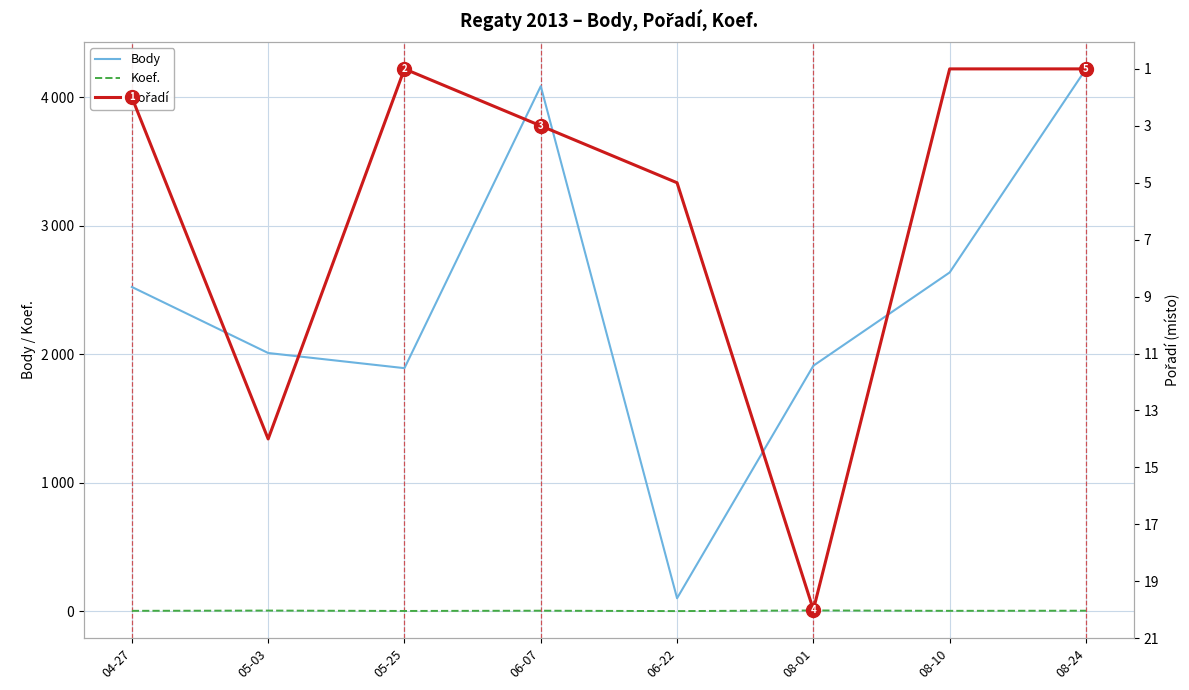

Which has a higher value, 04-27 or 08-01?

04-27